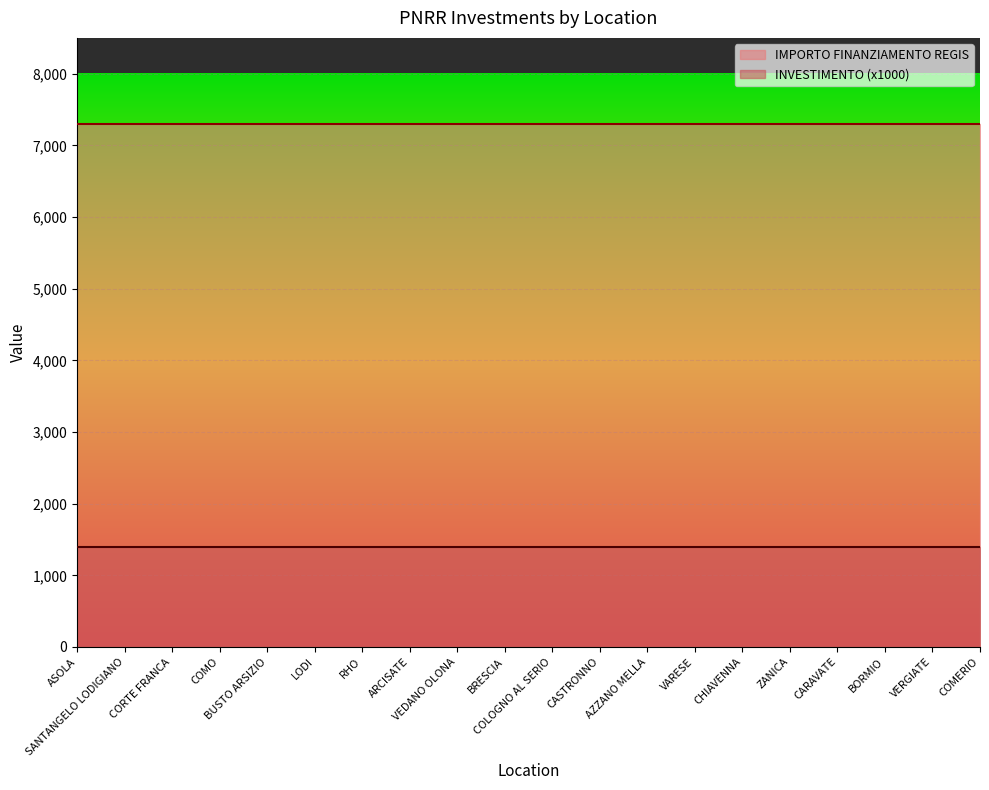

What is the label of the 9th point from the left?

VEDANO OLONA